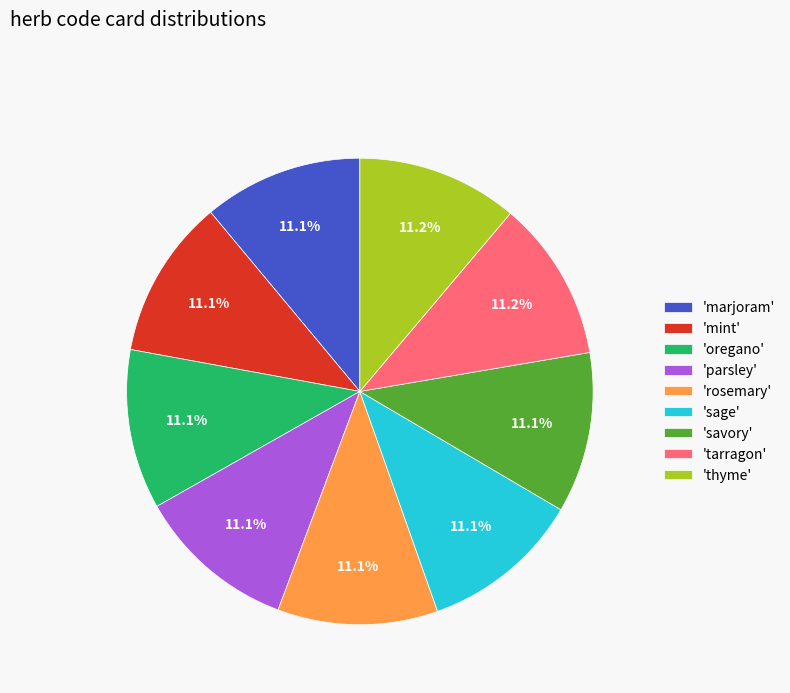

To the nearest percent, what is the average slice percentage?

11%